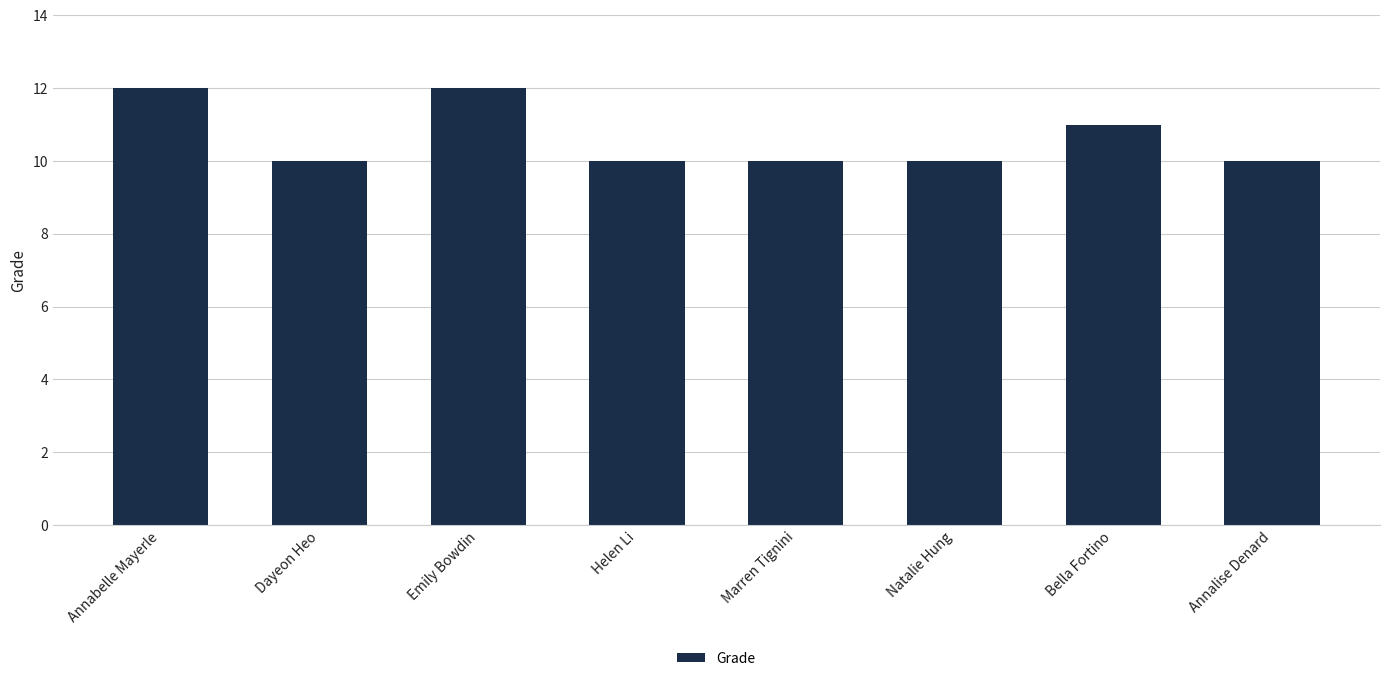

Read the value at Annabelle Mayerle.

12